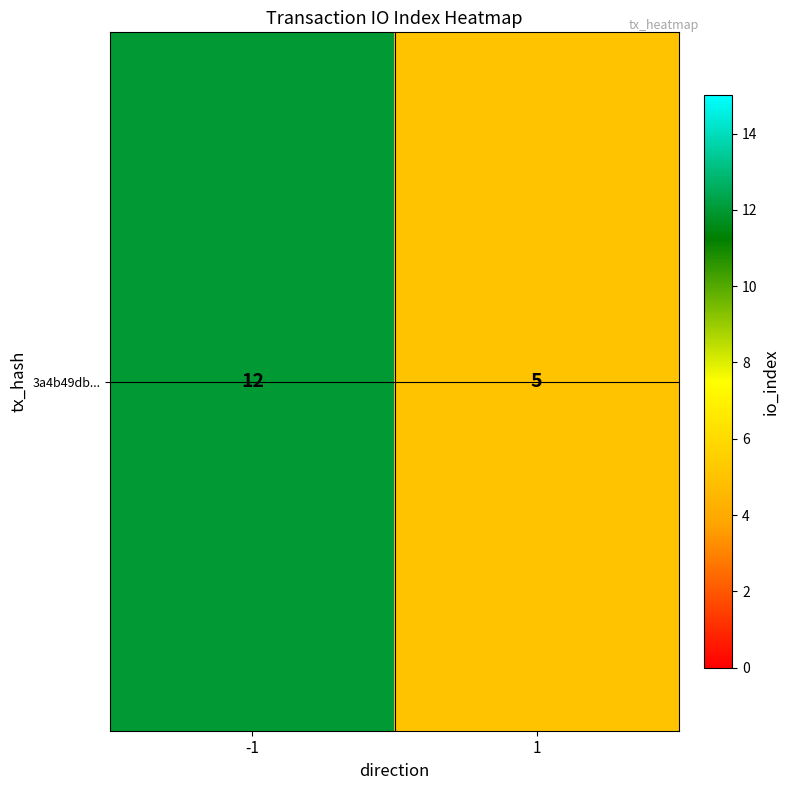

List the labels in order of value, largest first.

-1, 1